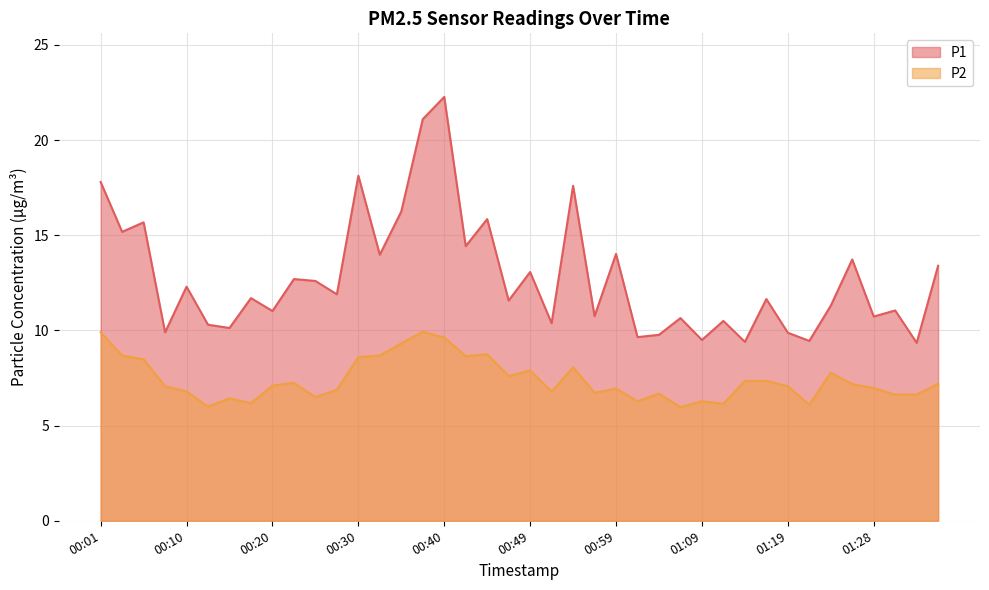

Rank the series by their maximum value, from highest to lowest.

P1, P2